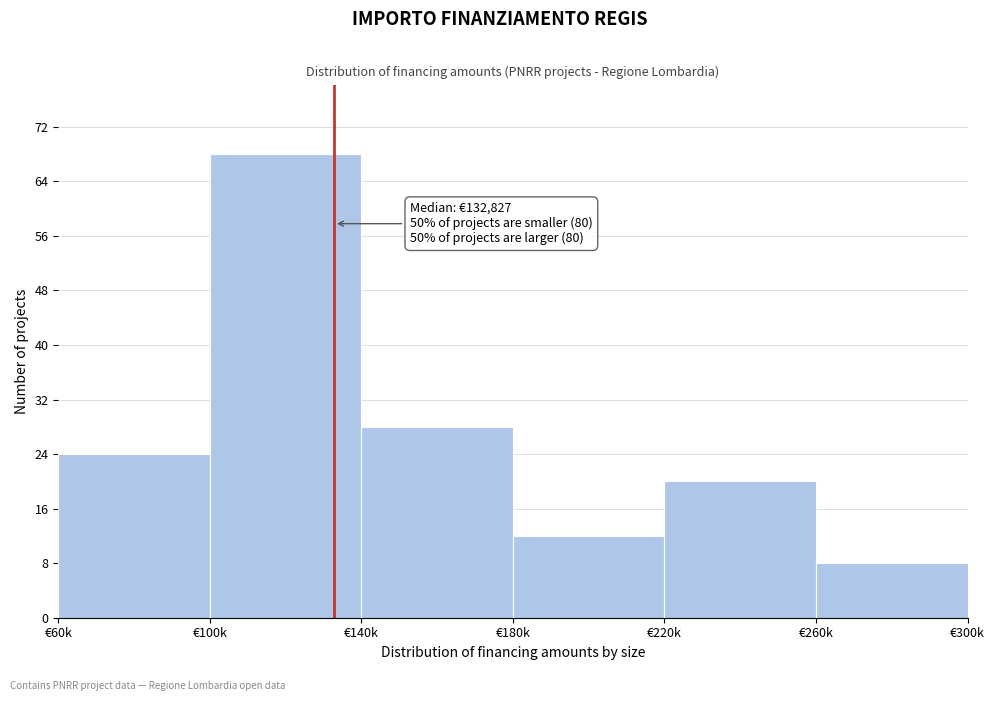

Reading right to left, extract all data points from this chart.

€260k=8	€220k=20	€180k=12	€140k=28	€100k=68	€60k=24